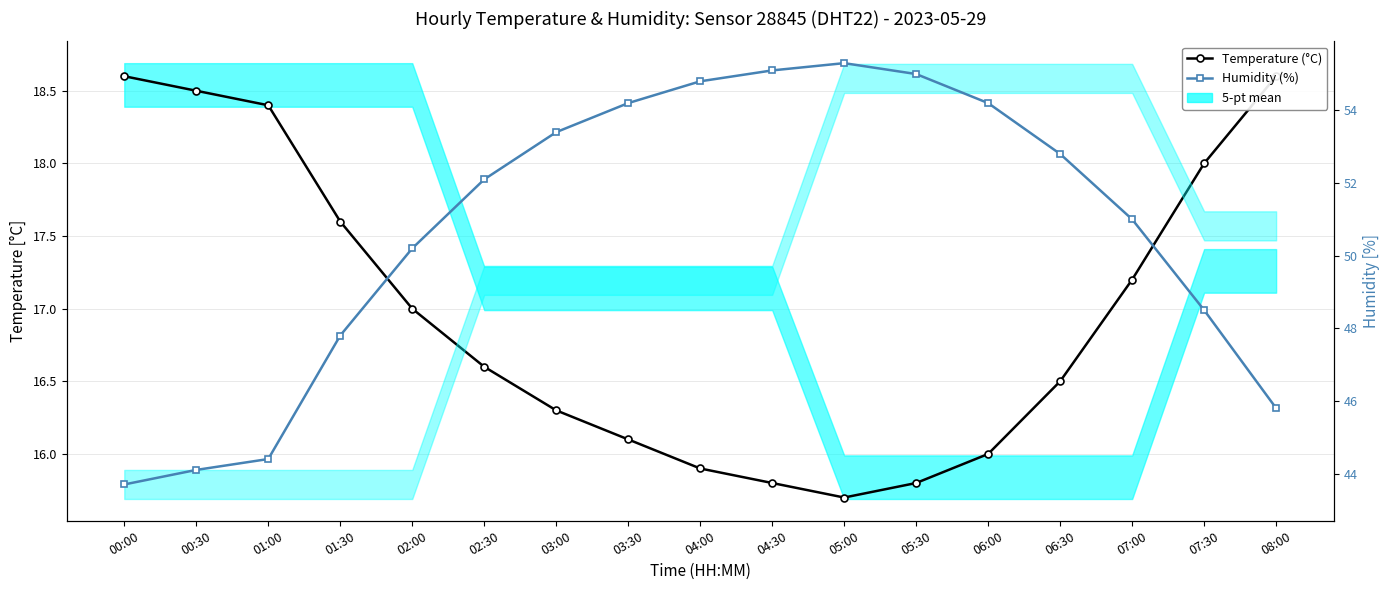

What is the total value across all series at 06:00?

70.2